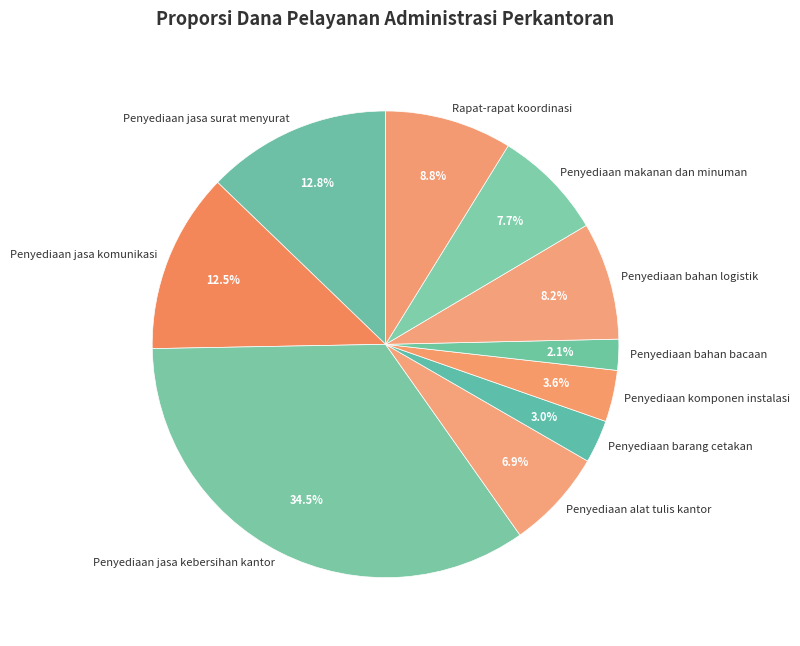

To the nearest percent, what is the difference between the largest and smallest slice percentages?

32%